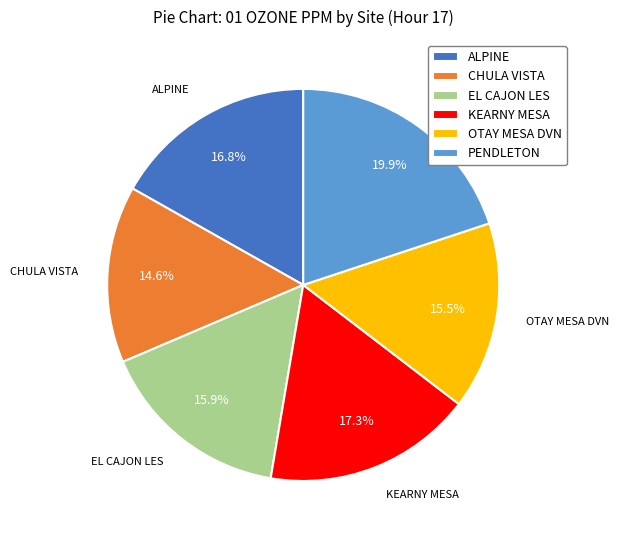

How many segments does this pie chart have?

6